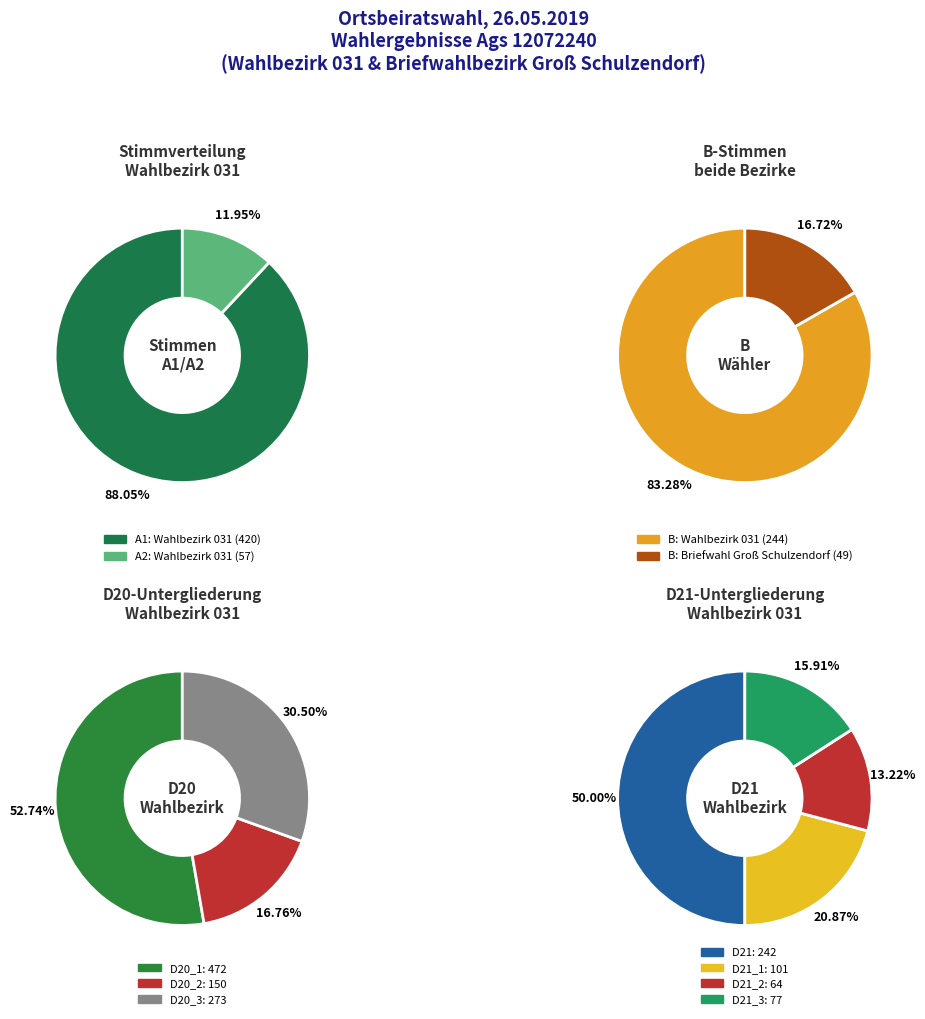

Does Briefwahlbezirk Groß Schulzendorf represent more than half of the total?

No